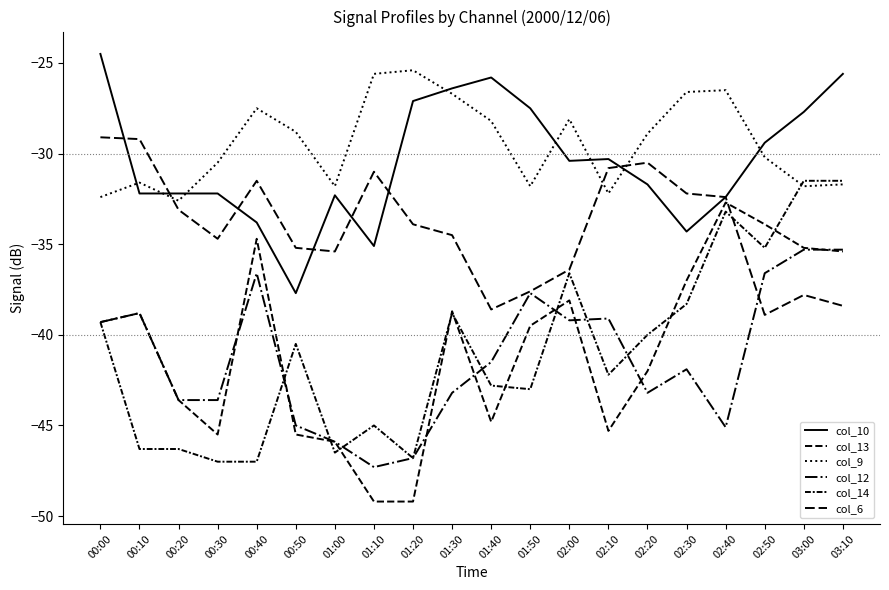

Is this an area chart (filled region under the line)?

No